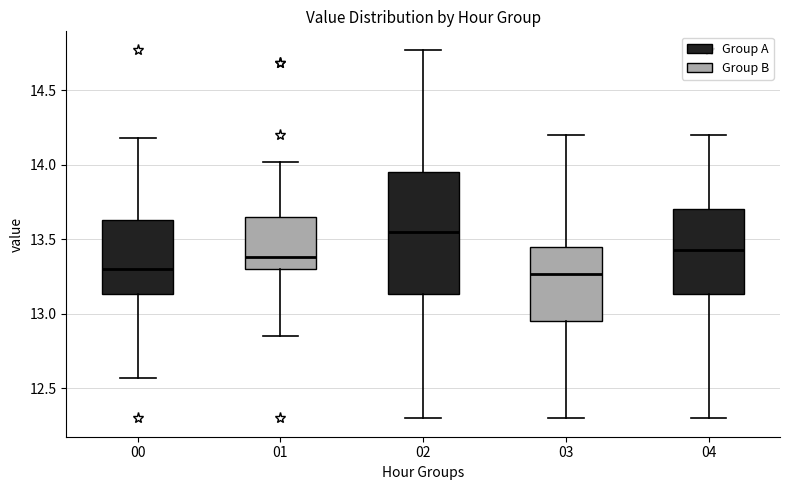

Where does the upper whisker of the box at x = 04 end on the y-axis? The values are not printed on the chart, so give them approximately, as read against the axis.

14.20